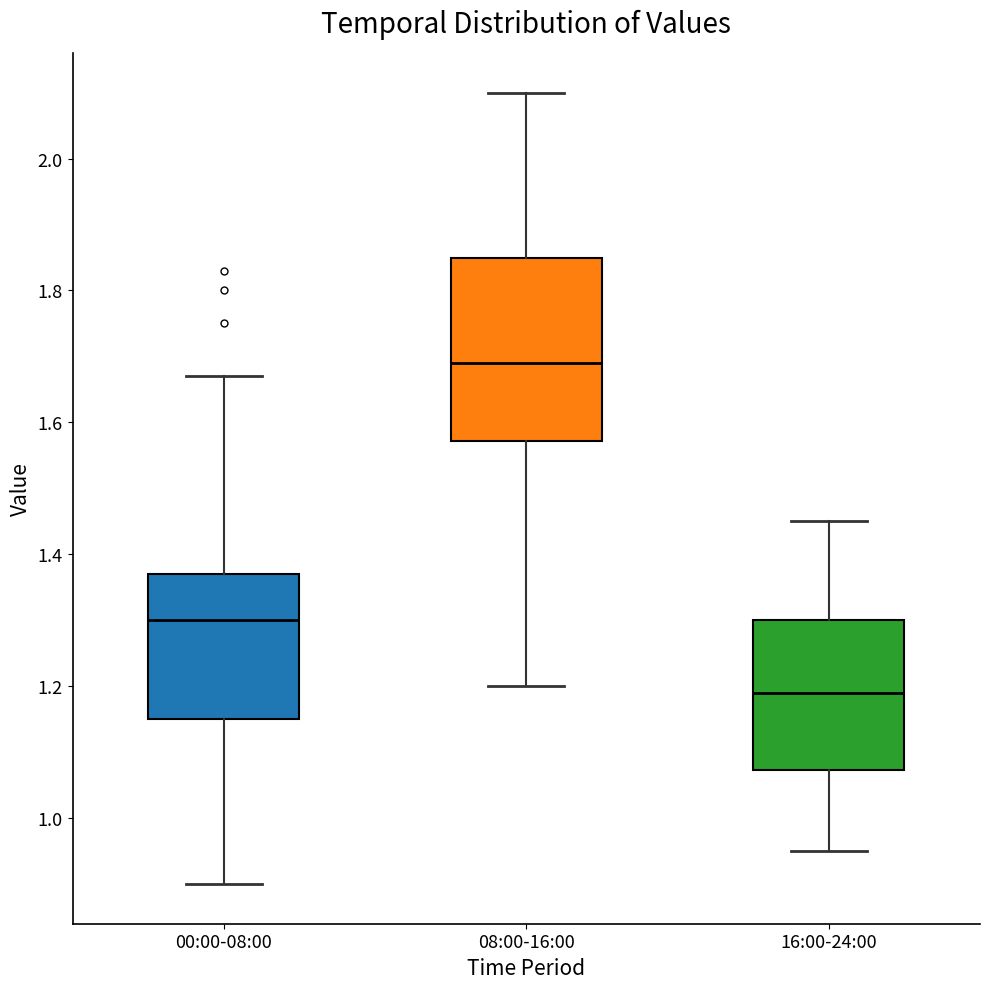

Where is the lower edge of the box for 00:00-08:00 on the y-axis? The values are not printed on the chart, so give them approximately, as read against the axis.

1.16